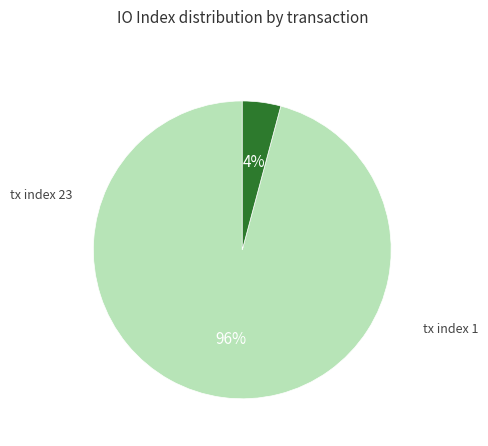

Which category has the biggest portion of the pie?

tx index 23